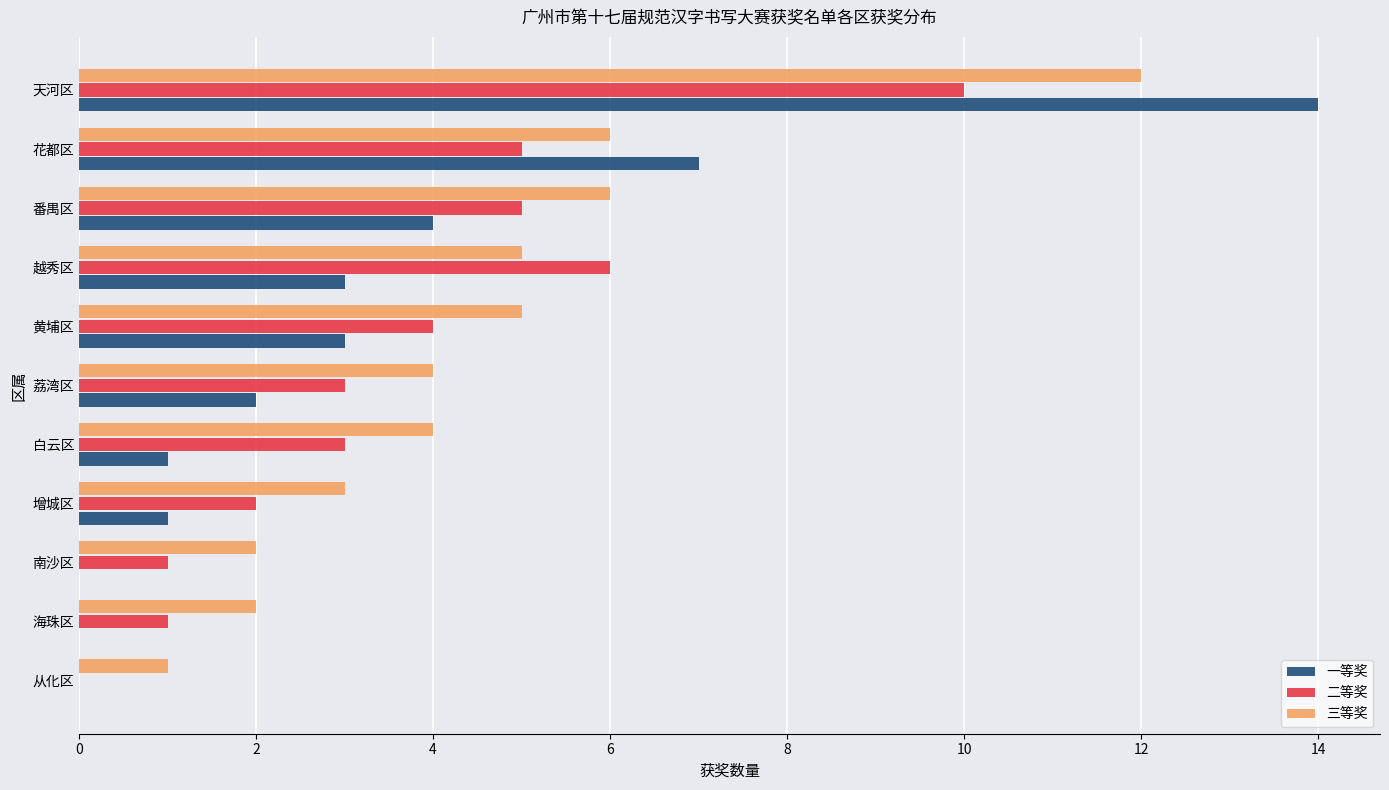

At which label is 一等奖 closest to 7?

花都区